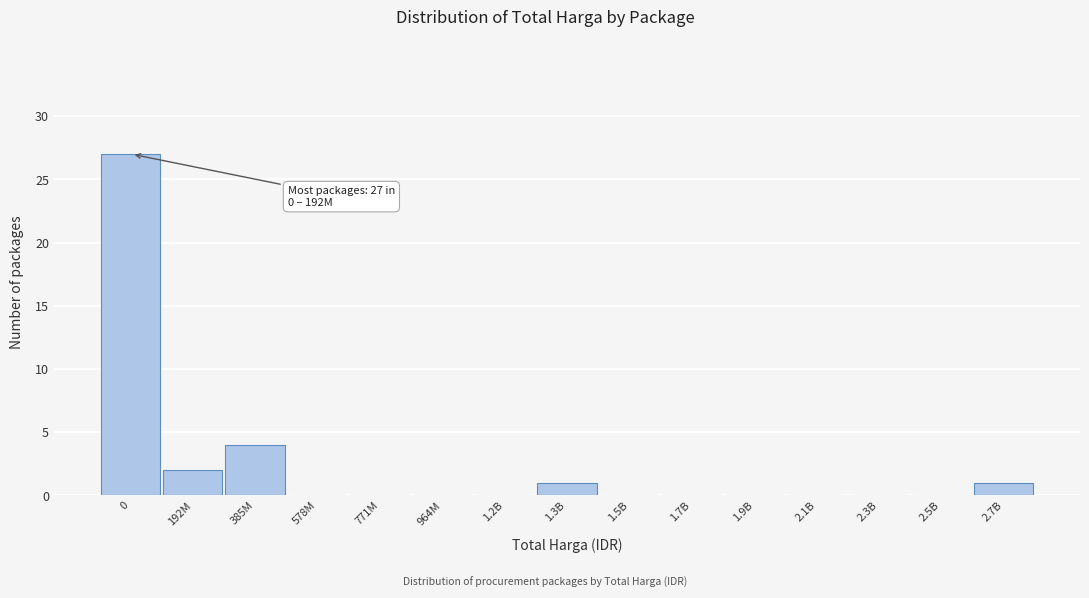

Reading left to right, transcribe all the data shown in this chart.

0=27	192M=2	385M=4	578M=0	771M=0	964M=0	1.2B=0	1.3B=1	1.5B=0	1.7B=0	1.9B=0	2.1B=0	2.3B=0	2.5B=0	2.7B=1